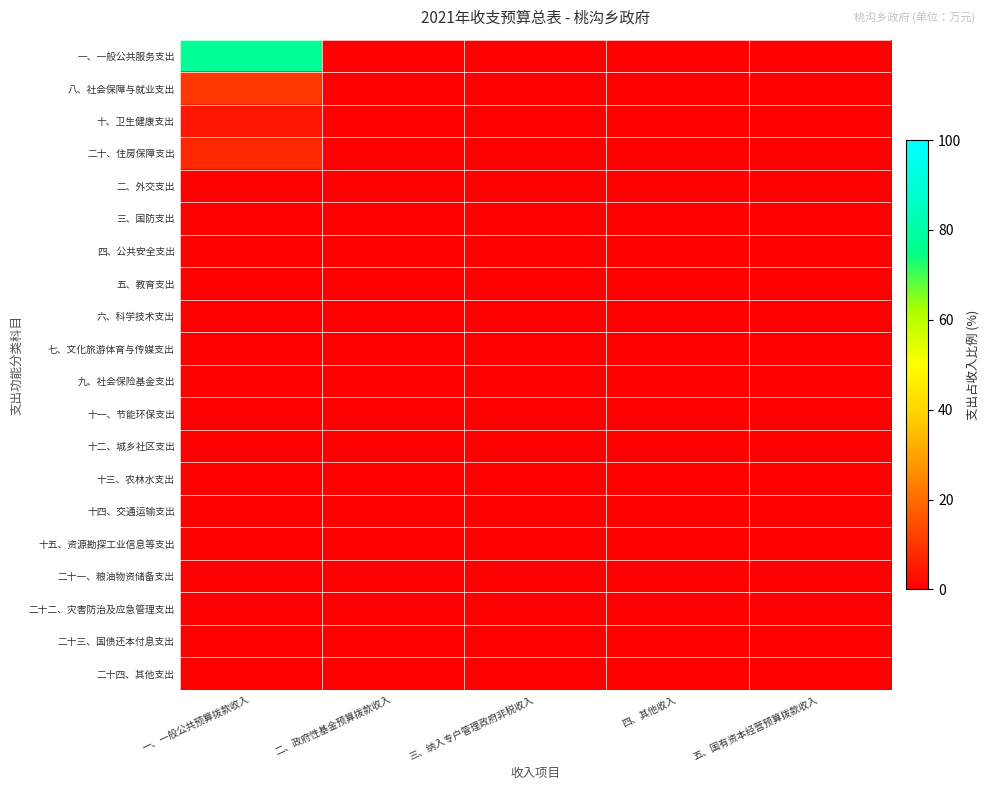

At which category does the chart reach its peak across all series?

一、一般公共预算拨款收入